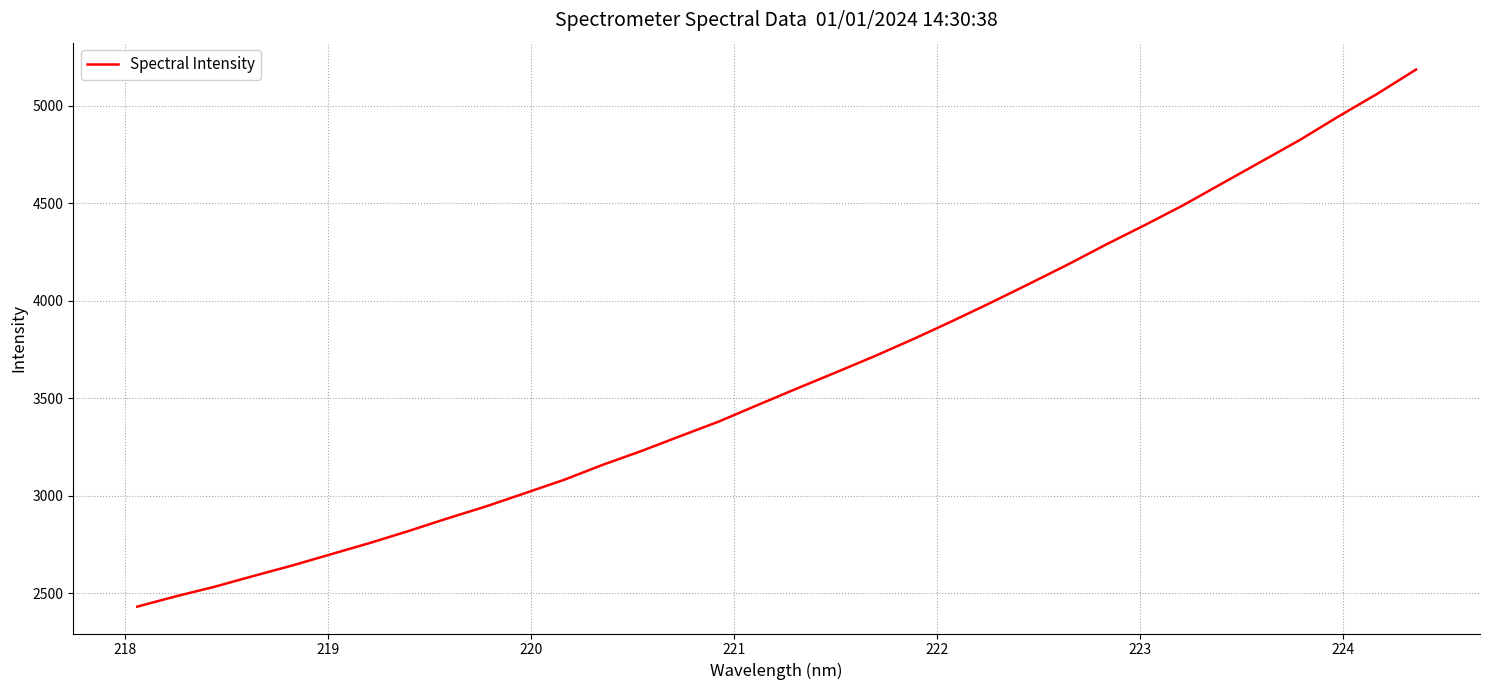

What is the smallest value displayed?

2430.4